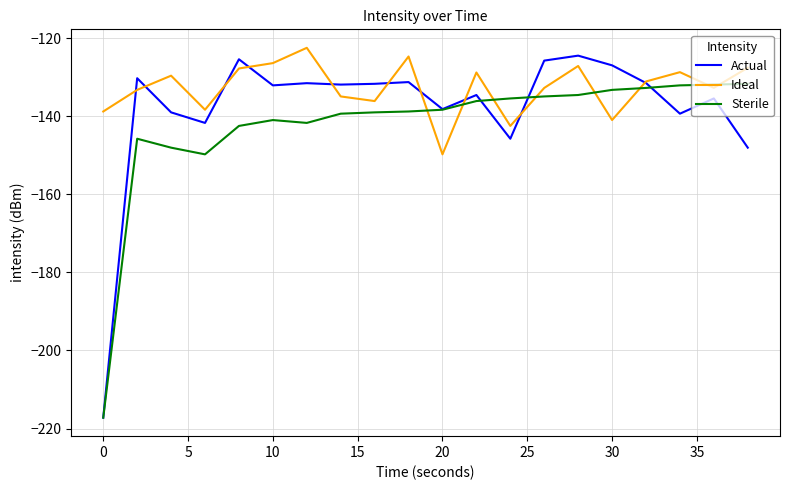

What is the greatest value displayed?

-122.5